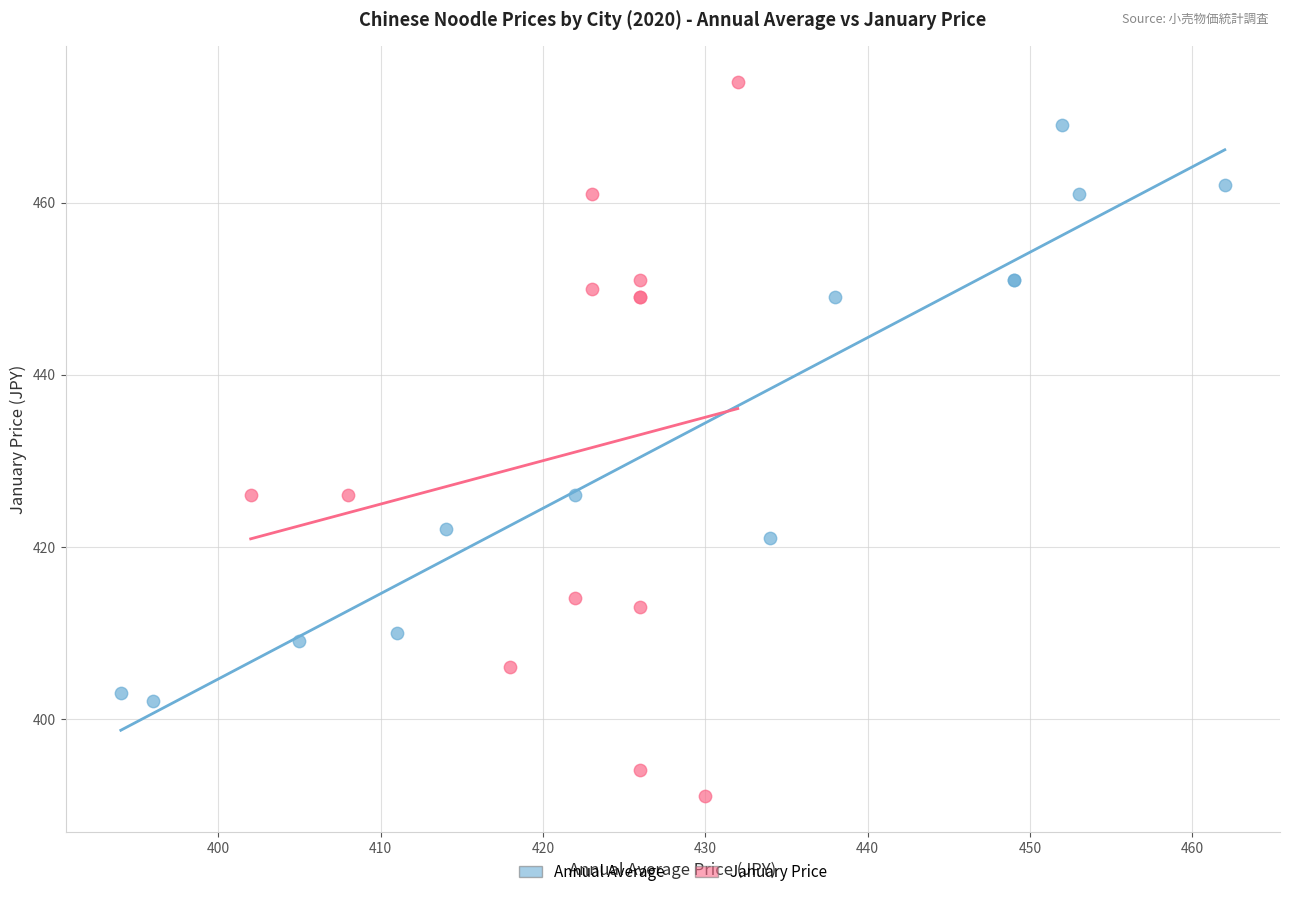

Which series reaches the maximum Y coordinate?

January Price